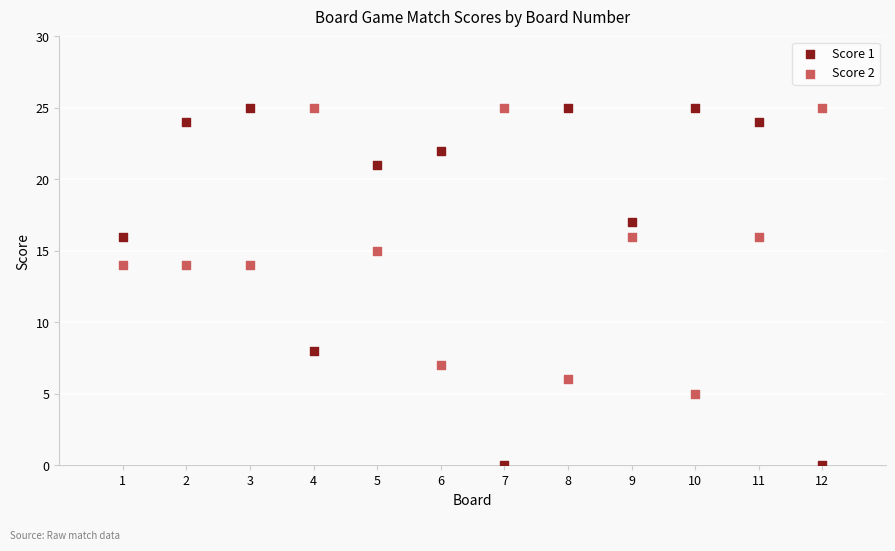

Which series has the largest Y range (max minus min)?

Score 1